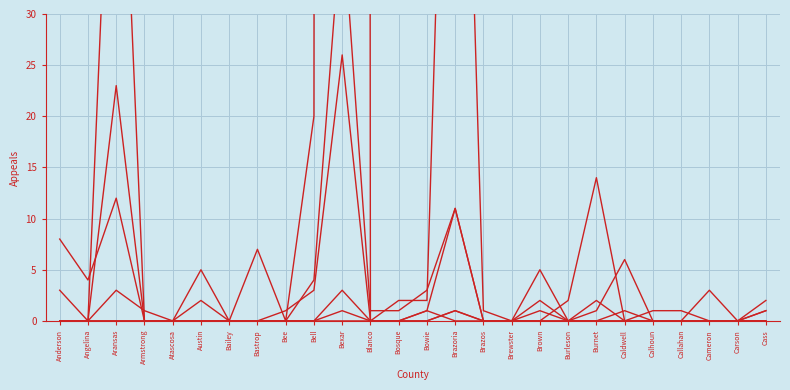

True or false: Penal Code After Trial has more than 0 interior local peaks.

True